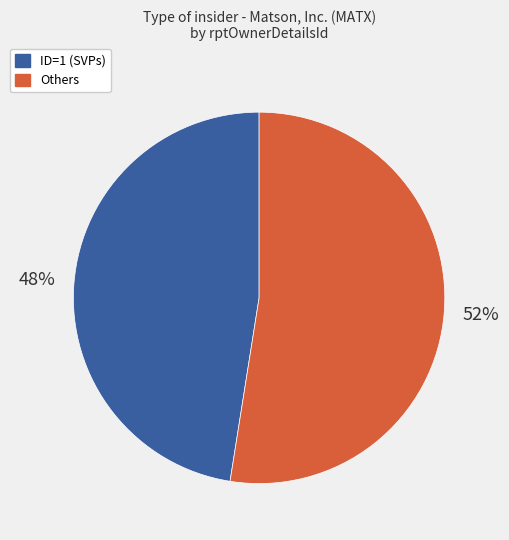

To the nearest percent, what is the average slice percentage?

50%